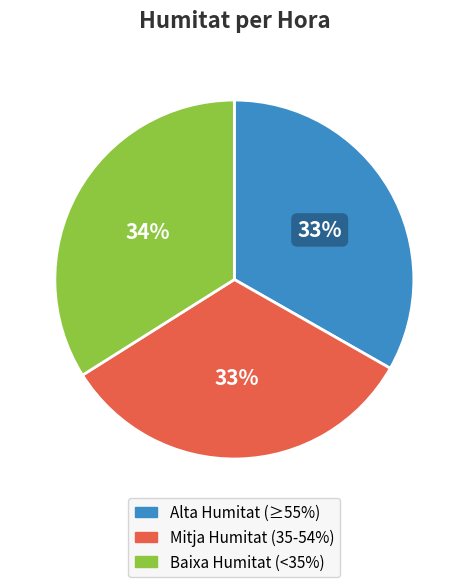

Combined, do Alta Humitat (≥55%) and Baixa Humitat (<35%) account for over 50%?

Yes